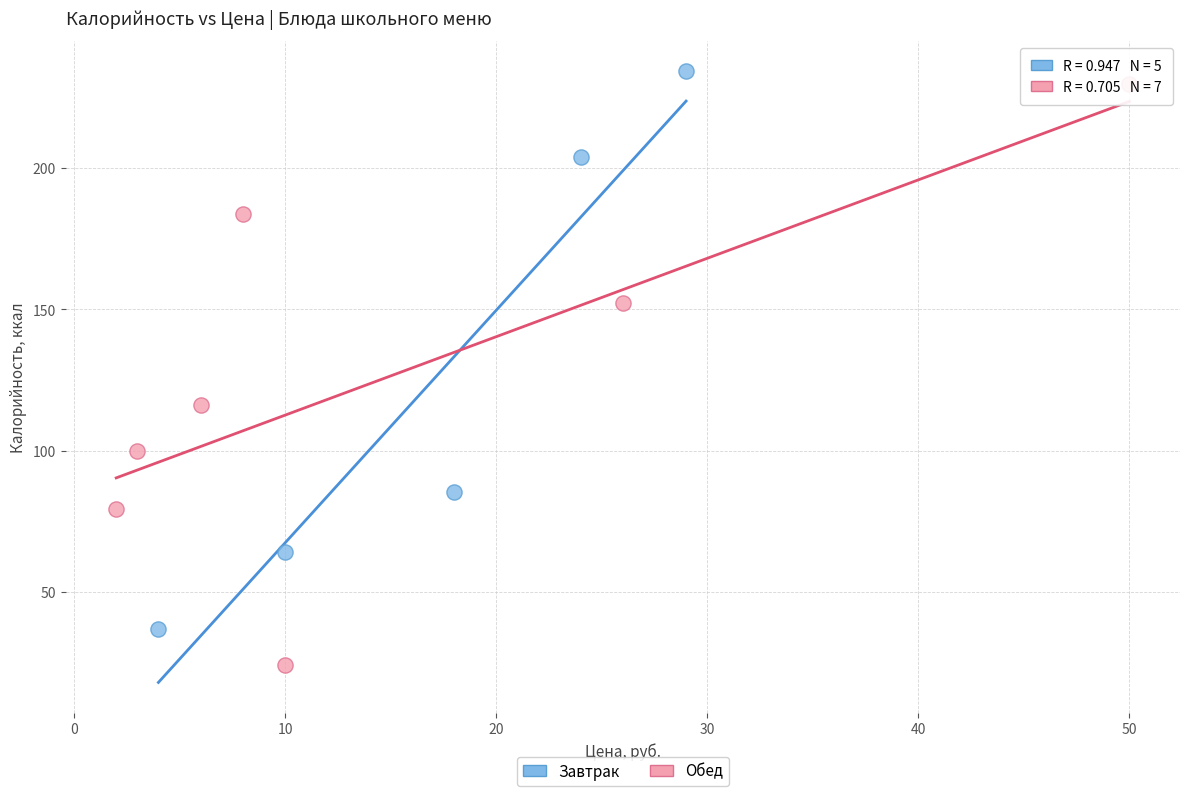

Which series contains the highest Y value?

Завтрак